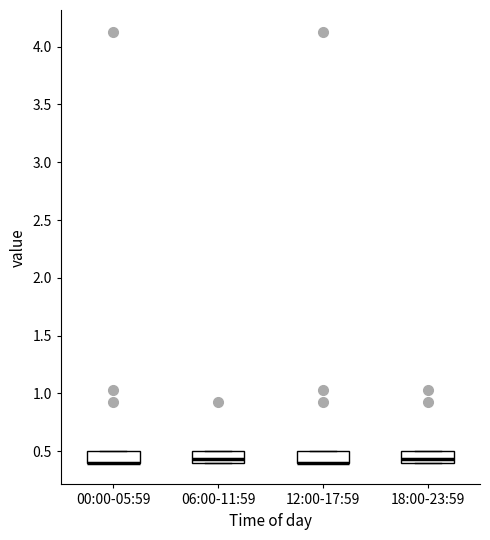

Reading left to right, read every box against the y-axis: the position of its median line, the range the box covers, and the ends of its whiskers. The values are not printed on the chart, so give them approximately, as read against the axis.

00:00-05:59: median 0.40 (drawn on the box's lower edge), box 0.40 to 0.50, whiskers 0.40 to 0.50
06:00-11:59: median 0.45, box 0.40 to 0.50, whiskers 0.40 to 0.50
12:00-17:59: median 0.40 (drawn on the box's lower edge), box 0.40 to 0.50, whiskers 0.40 to 0.50
18:00-23:59: median 0.45, box 0.40 to 0.50, whiskers 0.40 to 0.50